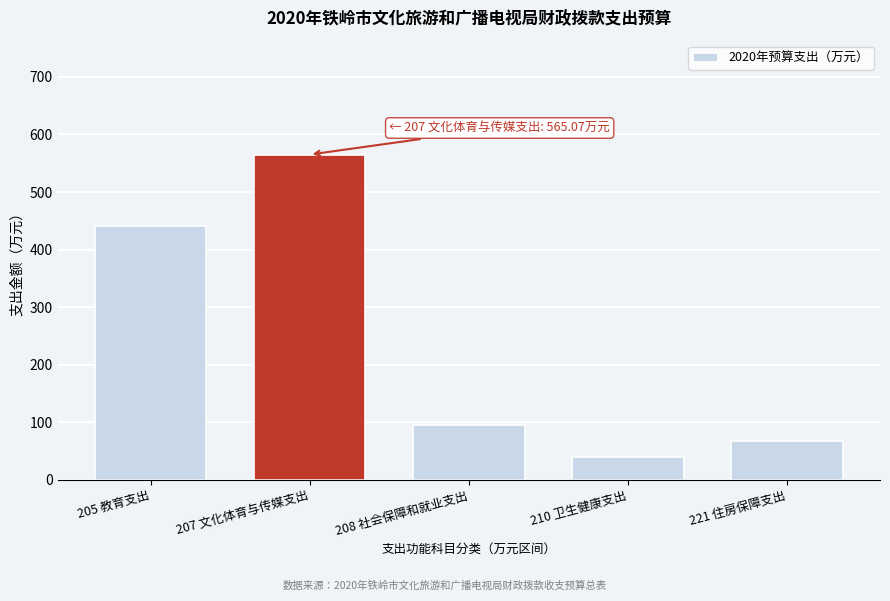

Reading left to right, list all the values displayed in this chart.

205 教育支出=441.4	207 文化体育与传媒支出=565.1	208 社会保障和就业支出=96.0	210 卫生健康支出=39.8	221 住房保障支出=68.2